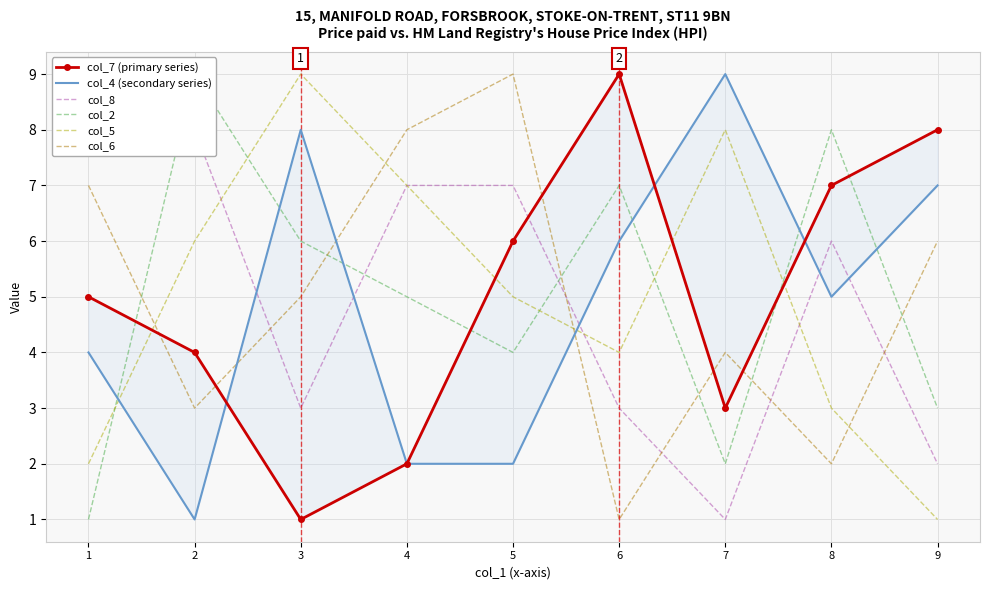

After their last crossing, which series has the higher values: col_6 or col_2?

col_6